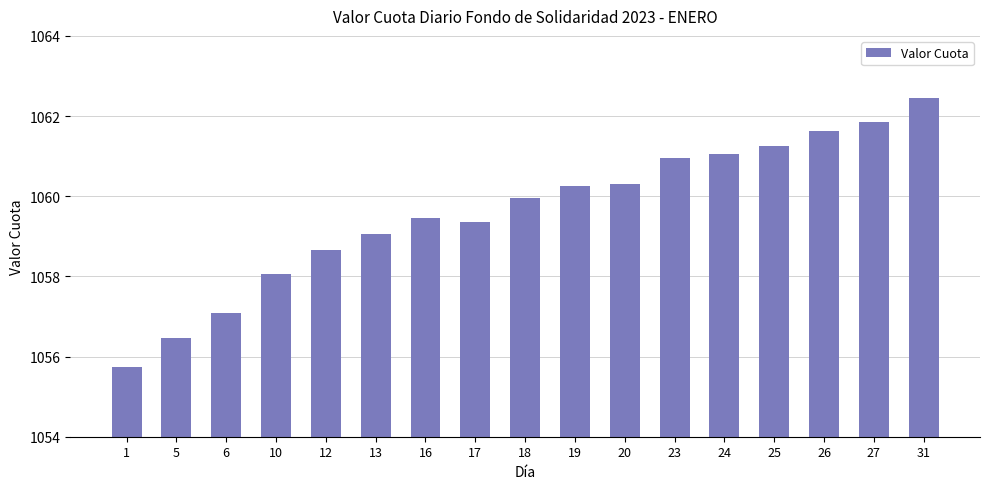

Reading left to right, what are all the values shown in this chart?

1055.7	1056.5	1057.1	1058.0	1058.7	1059.1	1059.5	1059.4	1060.0	1060.3	1060.3	1061.0	1061.0	1061.2	1061.6	1061.9	1062.4